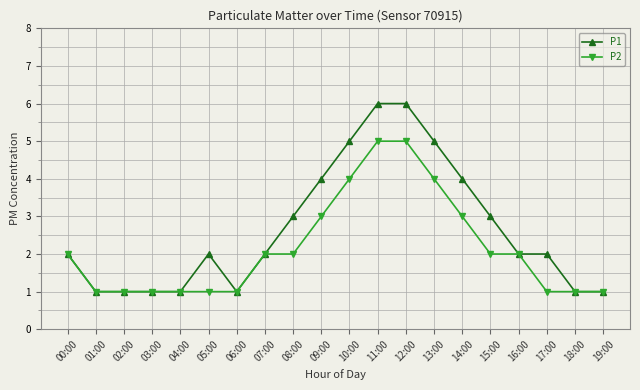

The value of P2 at 12:00 is 3. True or false?

False